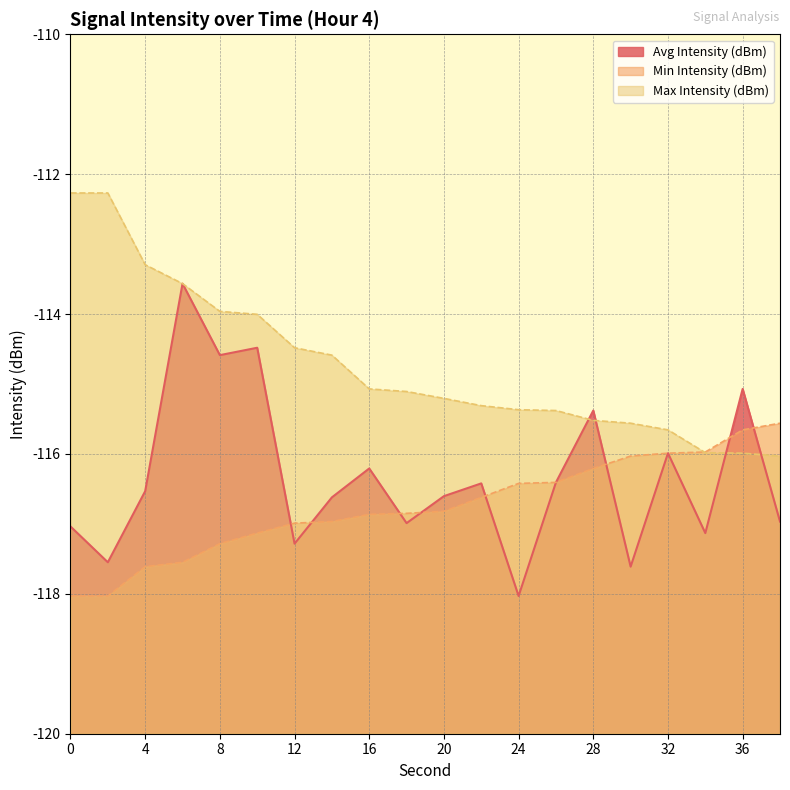

In Avg Intensity (dBm), how many points are higher than both neighbors (excluding endpoints)?

7